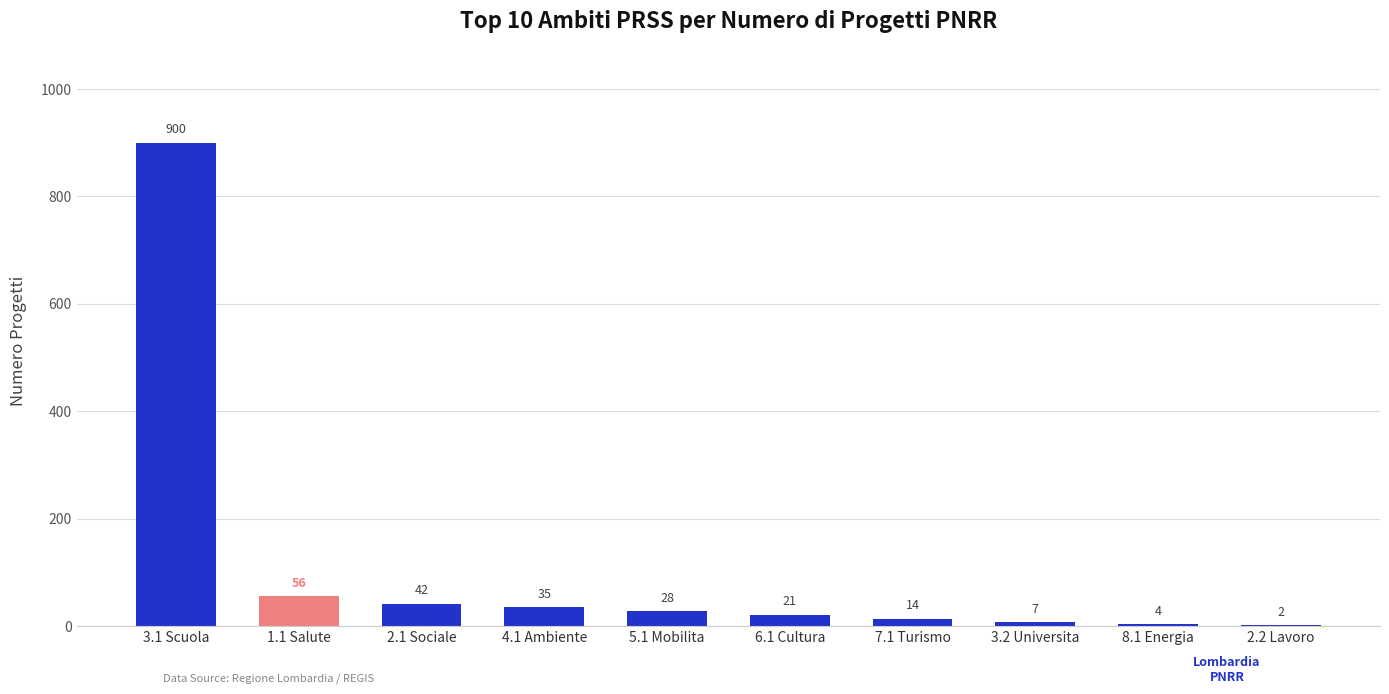

Approximately how many times larger is the value at 3.2 Universita compared to 6.1 Cultura?

0.3